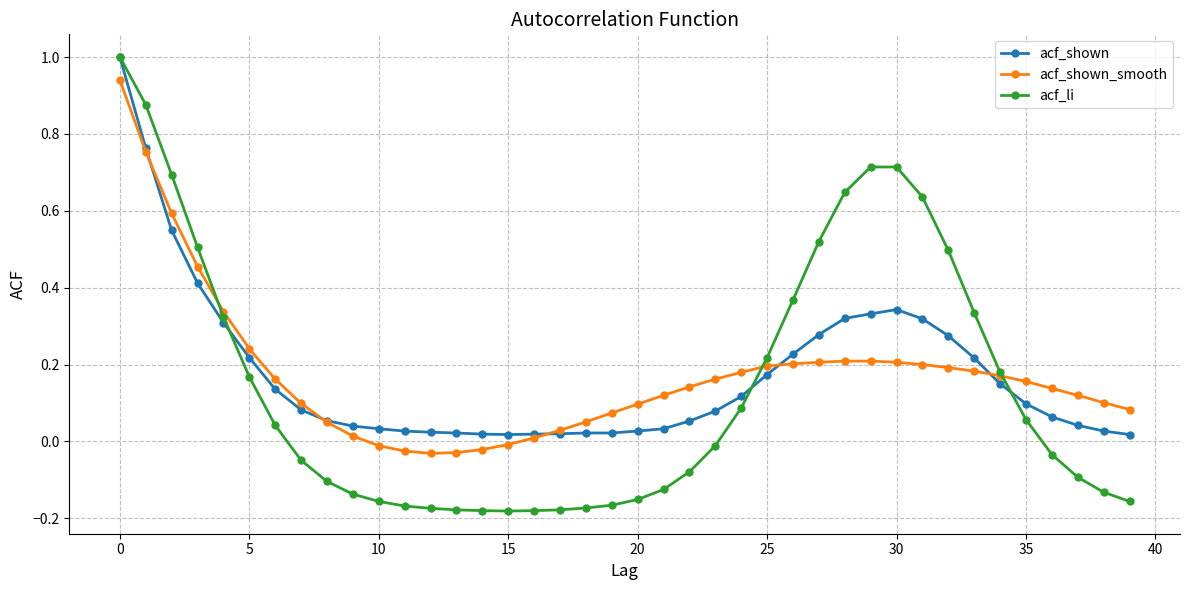

Is this an area chart (filled region under the line)?

No